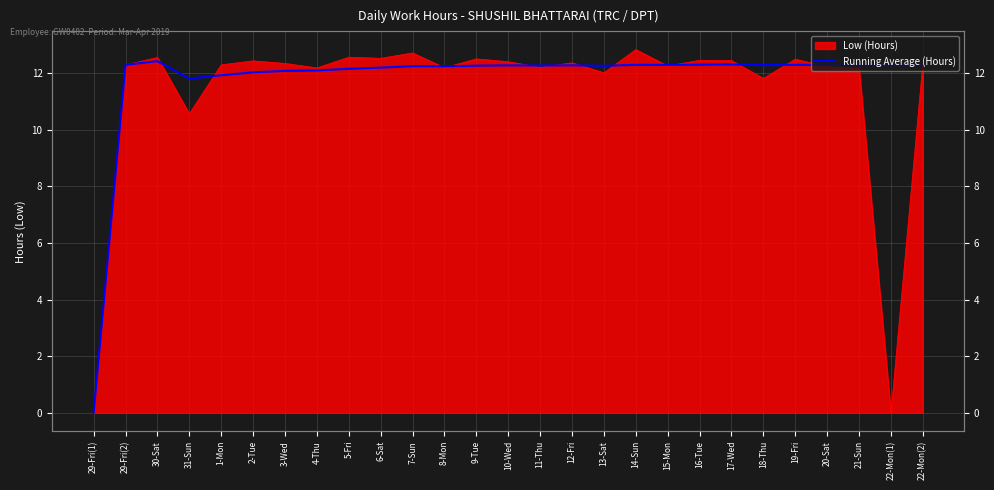

Reading left to right, what are all the values shown in this chart?

29-Fri(1)=0.0	29-Fri(2)=12.3	30-Sat=12.4	31-Sun=11.8	1-Mon=11.9	2-Tue=12.0	3-Wed=12.1	4-Thu=12.1	5-Fri=12.2	6-Sat=12.2	7-Sun=12.3	8-Mon=12.2	9-Tue=12.3	10-Wed=12.3	11-Thu=12.3	12-Fri=12.3	13-Sat=12.3	14-Sun=12.3	15-Mon=12.3	16-Tue=12.3	17-Wed=12.3	18-Thu=12.3	19-Fri=12.3	20-Sat=12.3	21-Sun=12.3	22-Mon(1)=12.3	22-Mon(2)=12.3